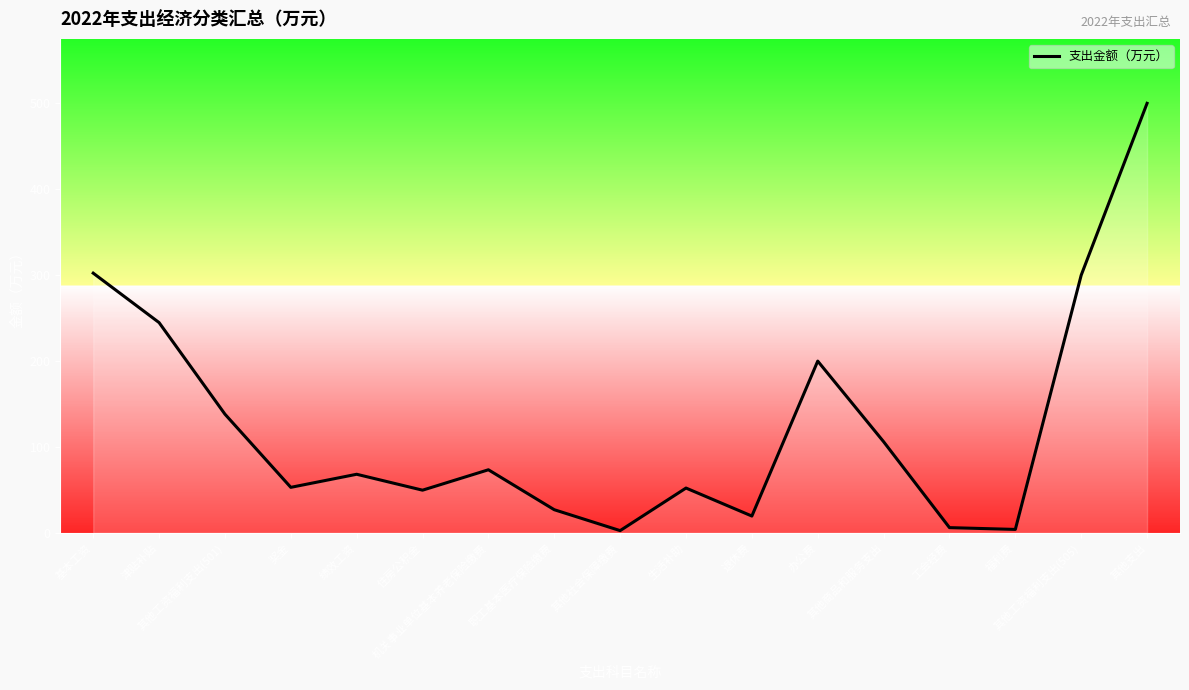

Where does the data first go above 68?

基本工资